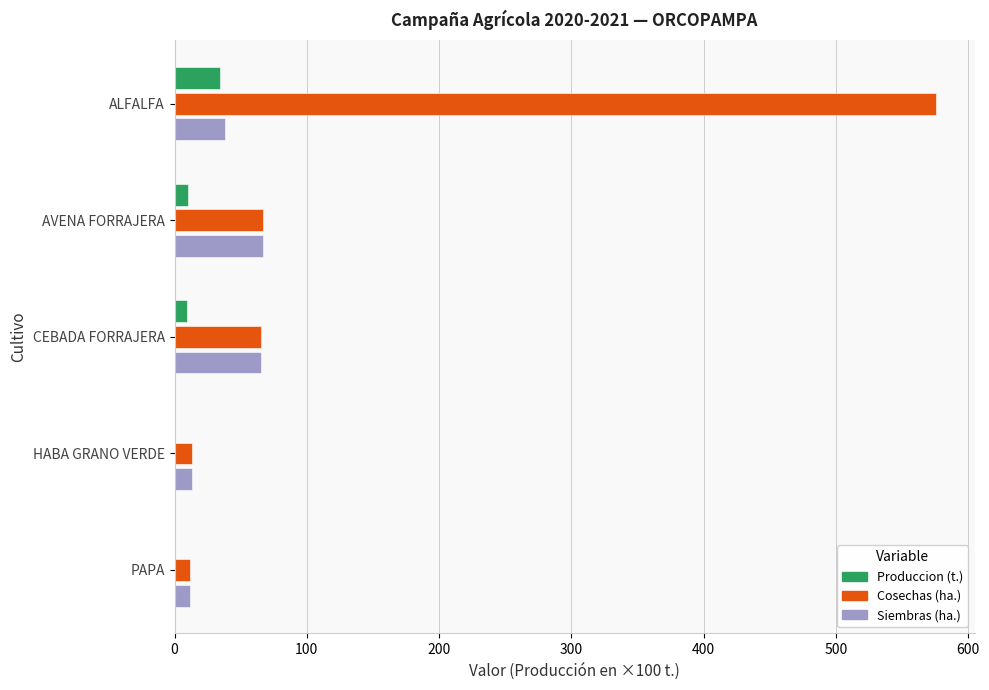

At which category is the sum across all series the highest?

ALFALFA